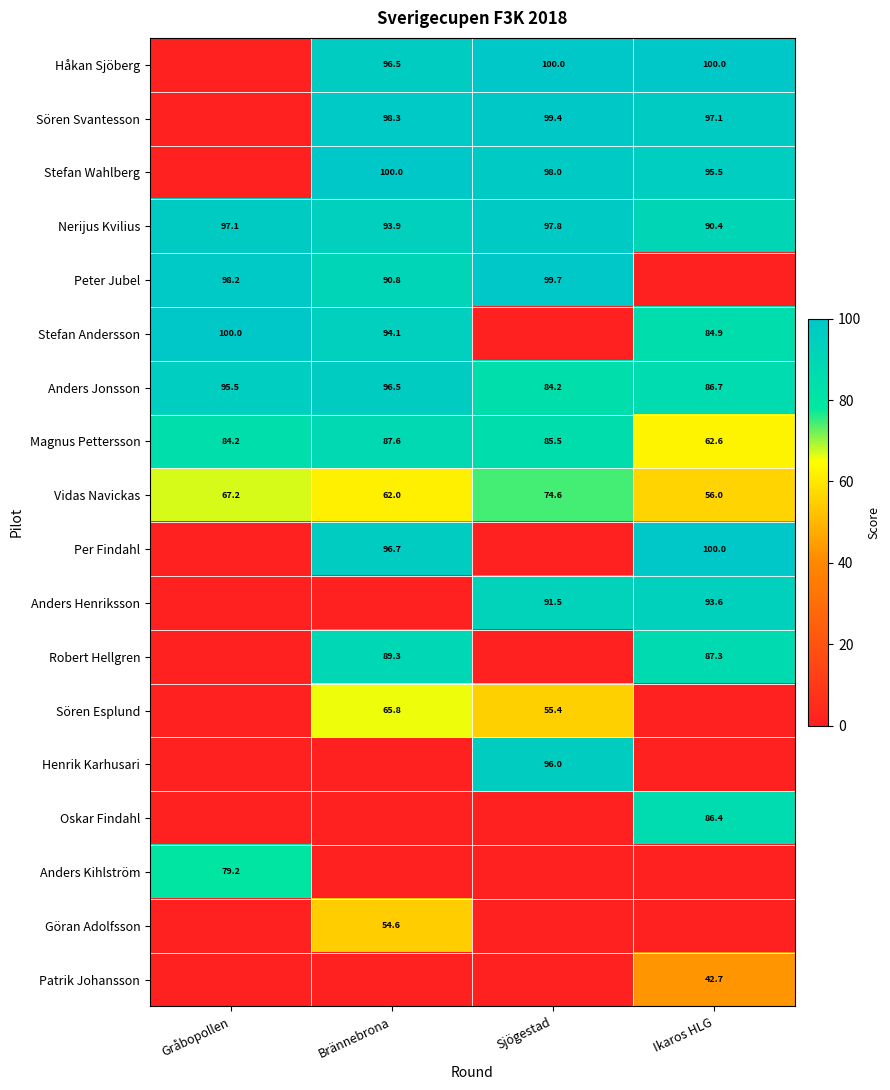

True or false: Stefan Wahlberg has a value of 95.5 at Ikaros HLG.

True